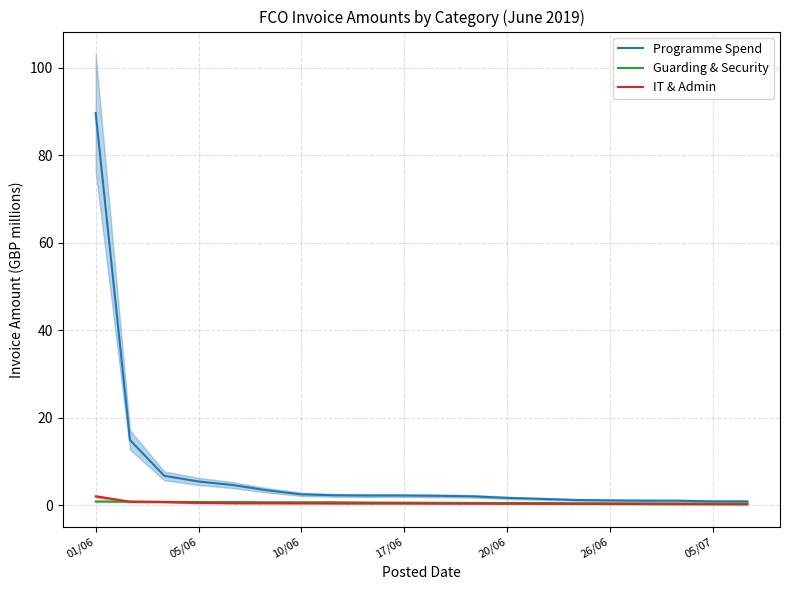

Is it true that IT & Admin equals 0.4 at 8?

True